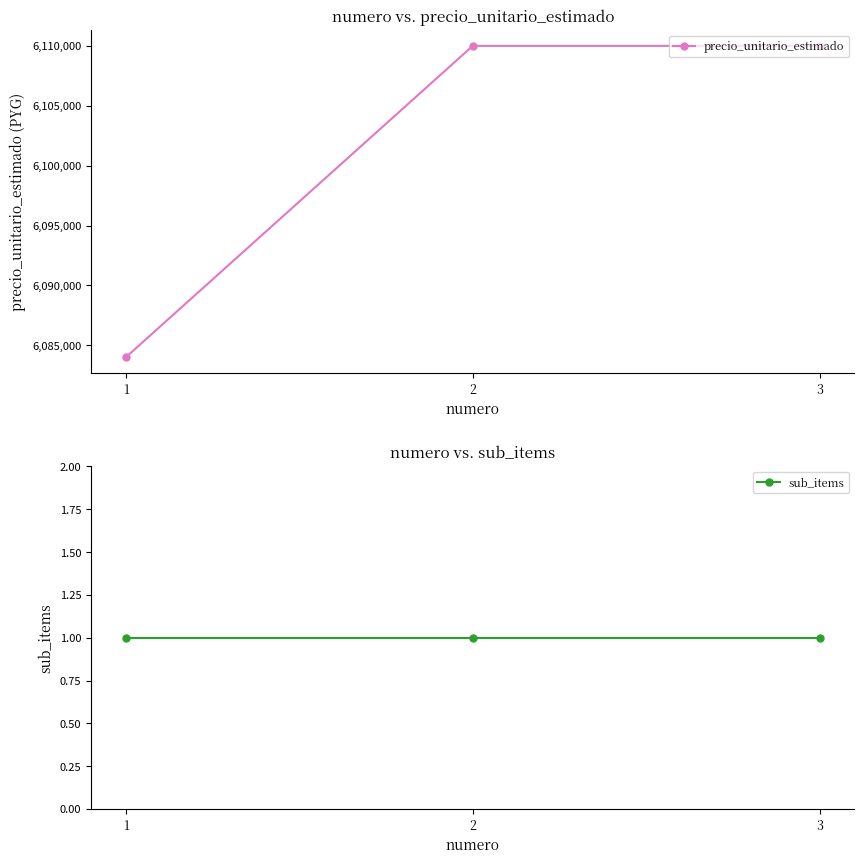

At which category is the sum across all series the highest?

2